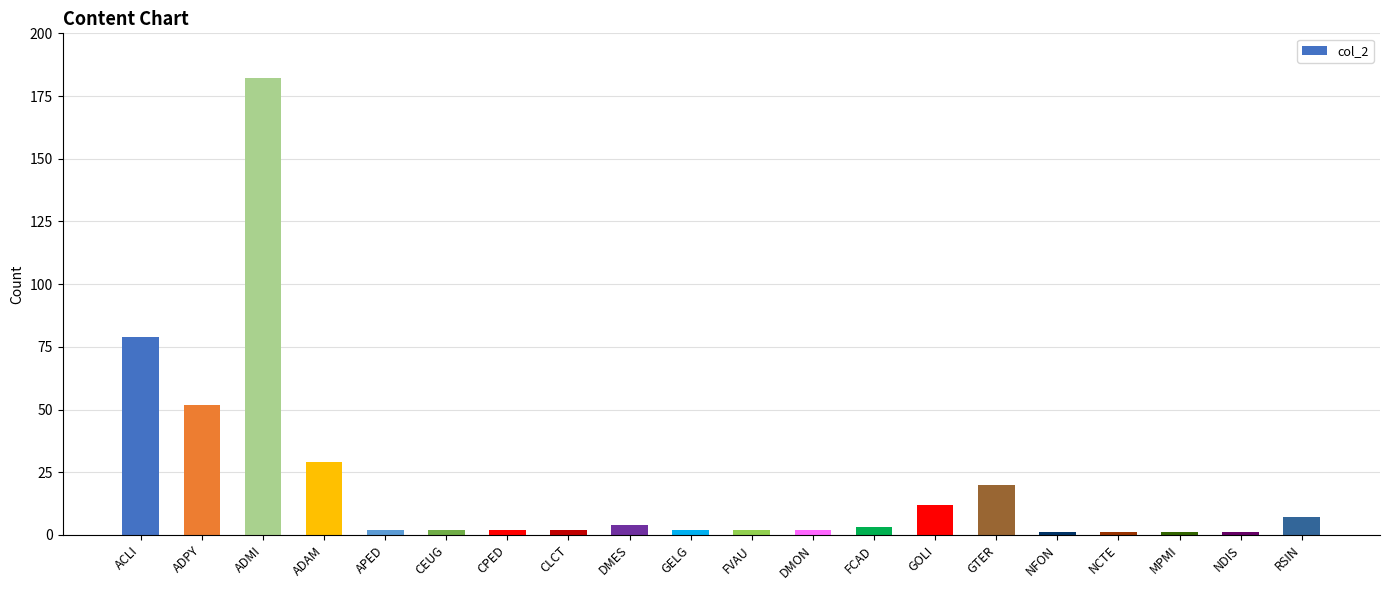

At which label is the value closest to 91?

ACLI